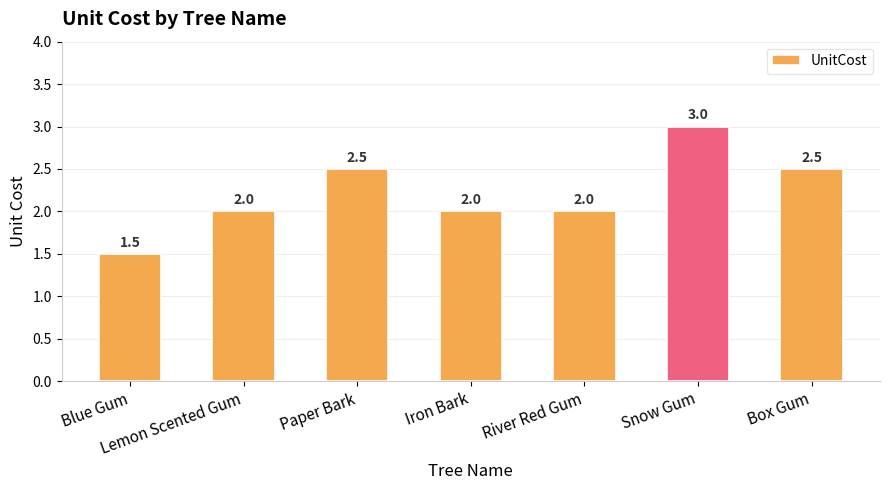

How many values are between 2 and 3?

6